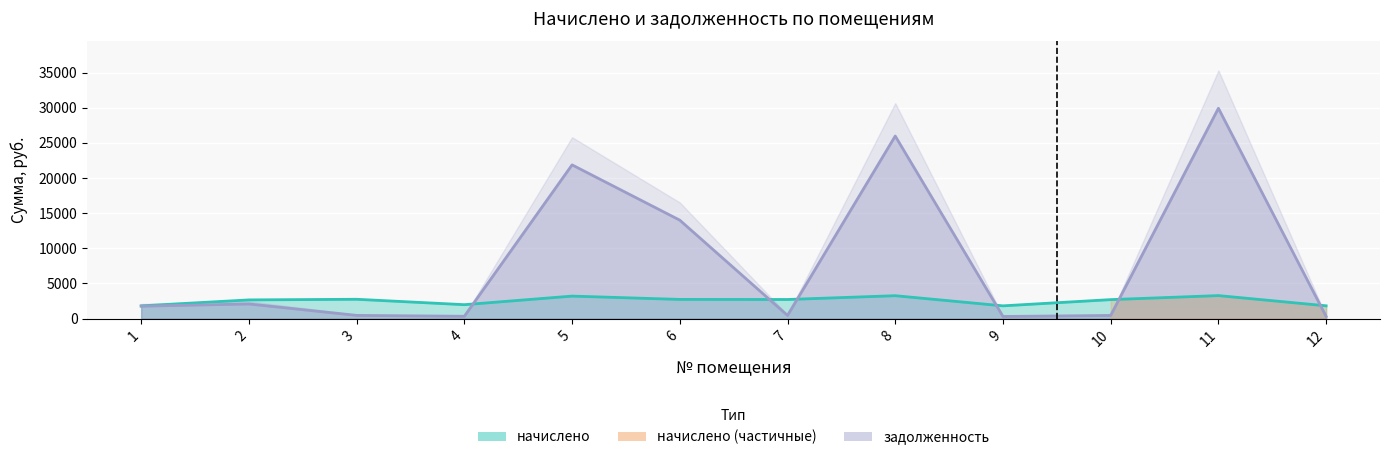

True or false: задолженность and начислено cross at least once.

True